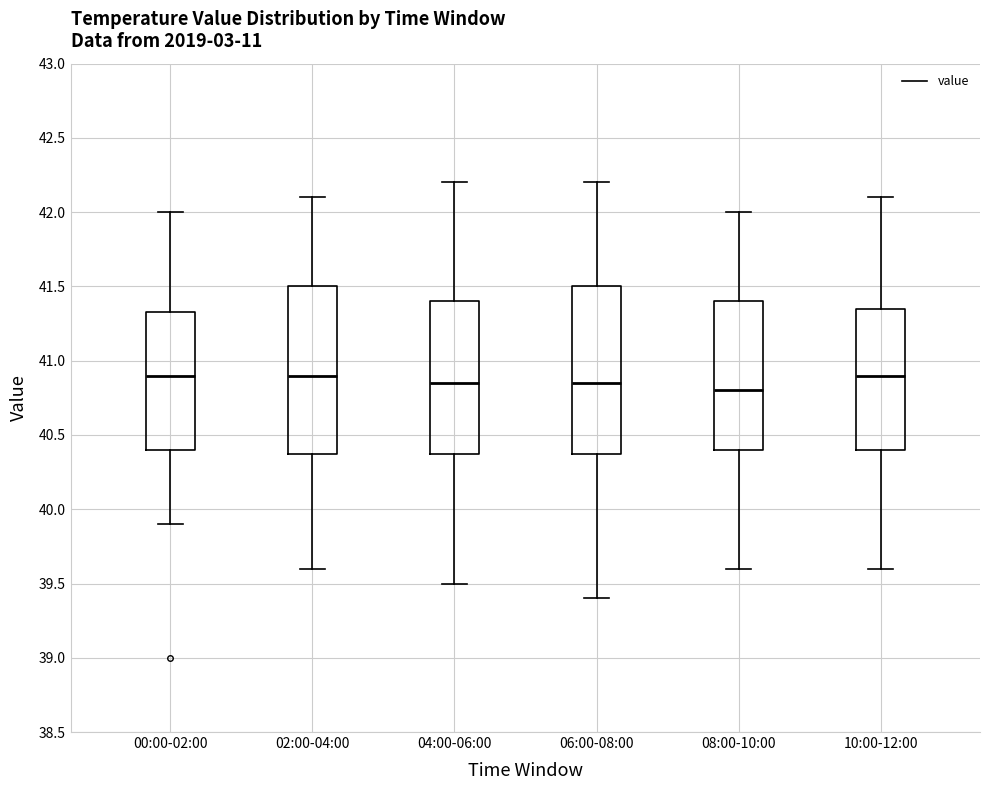

Where does the upper whisker of the box for 00:00-02:00 end on the y-axis? The values are not printed on the chart, so give them approximately, as read against the axis.

42.00